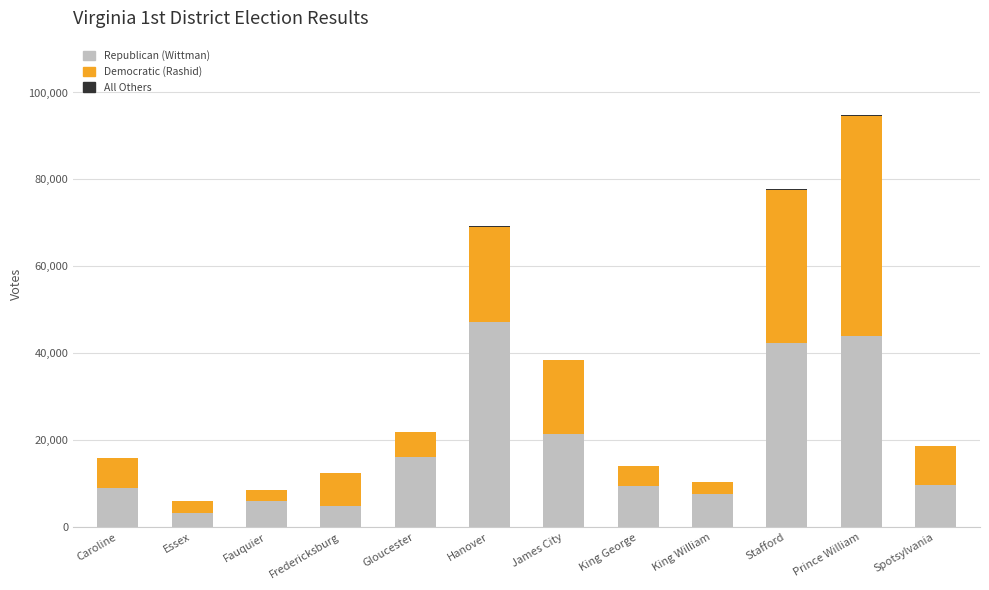

Where is Republican (Wittman) nearest to the value 25298?

James City